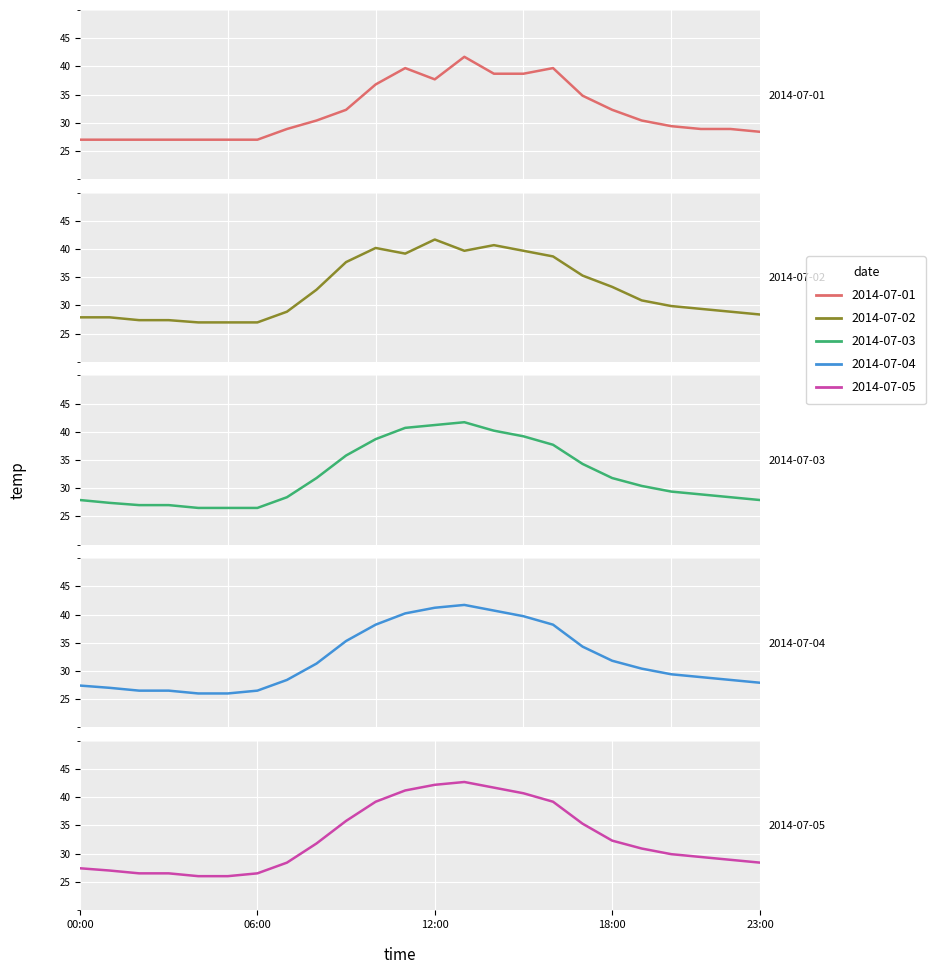

Between 09:00 and 23:00, which series saw the biggest shift?

2014-07-02